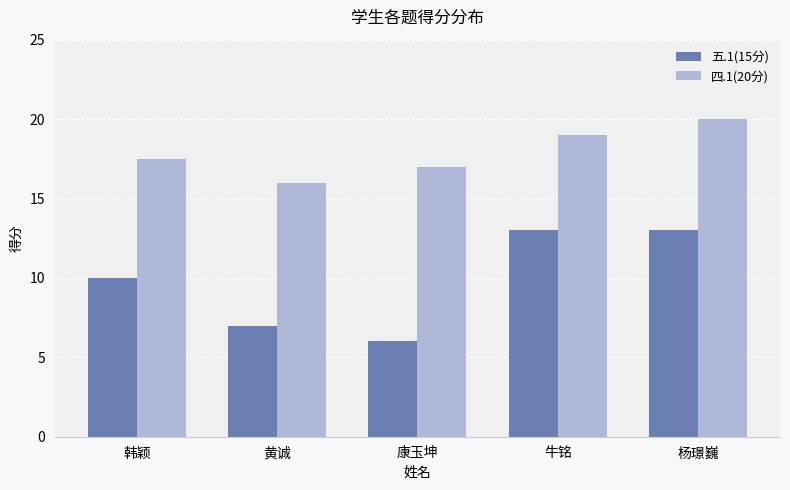

What is the difference between the highest and lowest values at 牛铭?

6.0